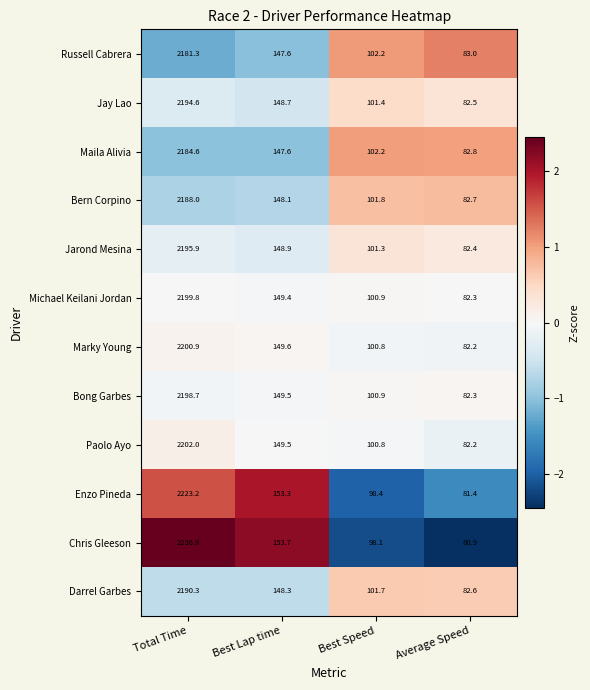

What is the sum of all Bong Garbes values?

2531.4